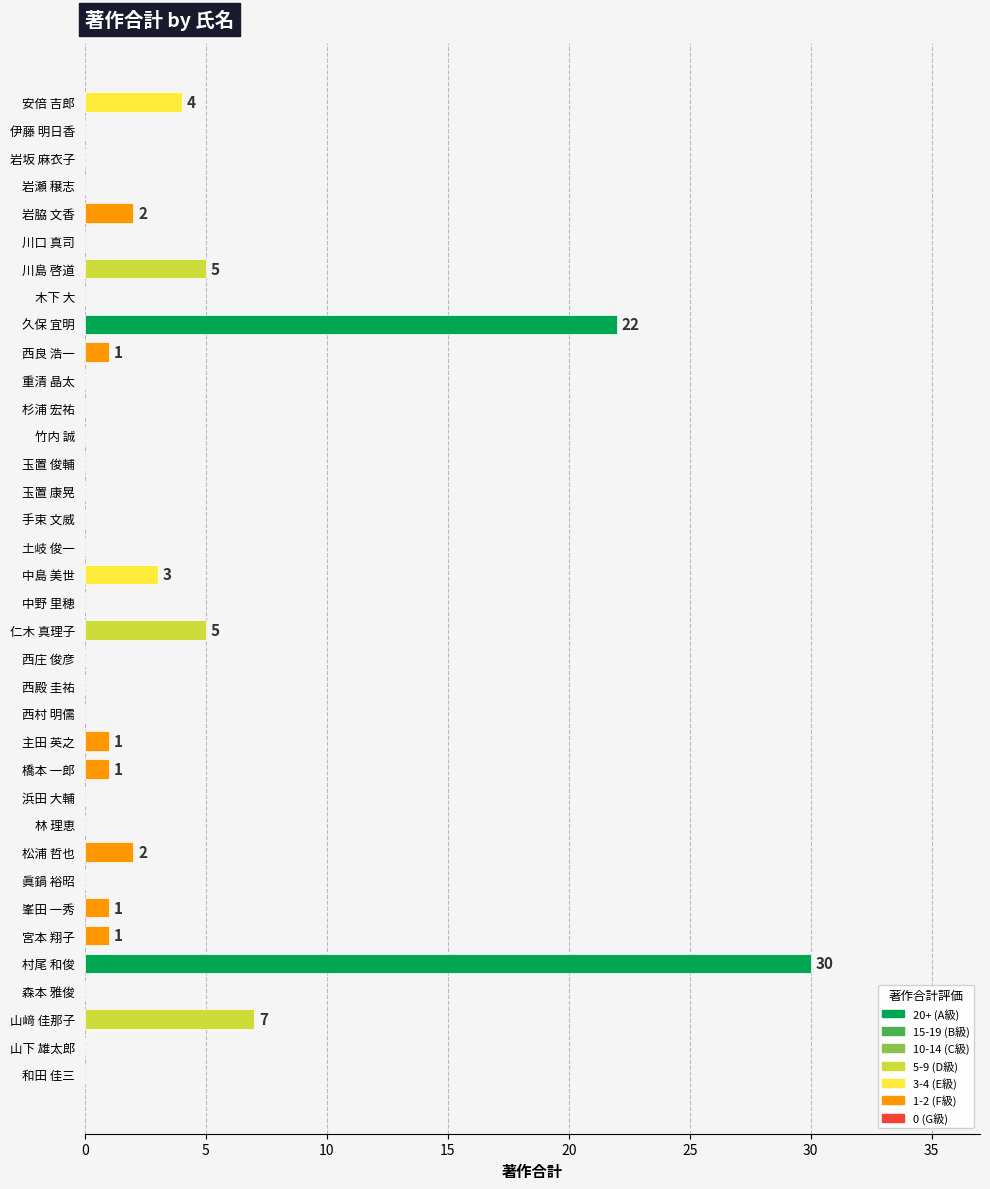

Between 久保 宜明 and 西庄 俊彦, which is larger?

久保 宜明